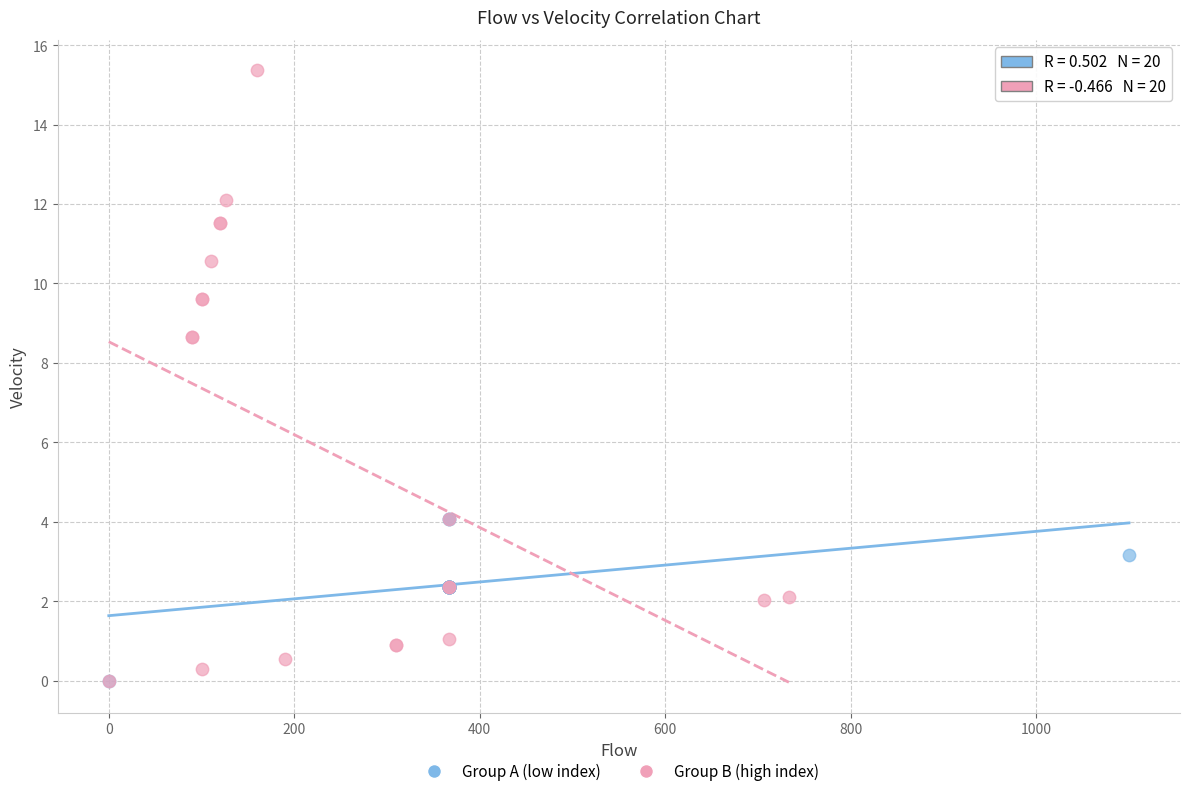

Which series contains the highest Y value?

Group B (high index)